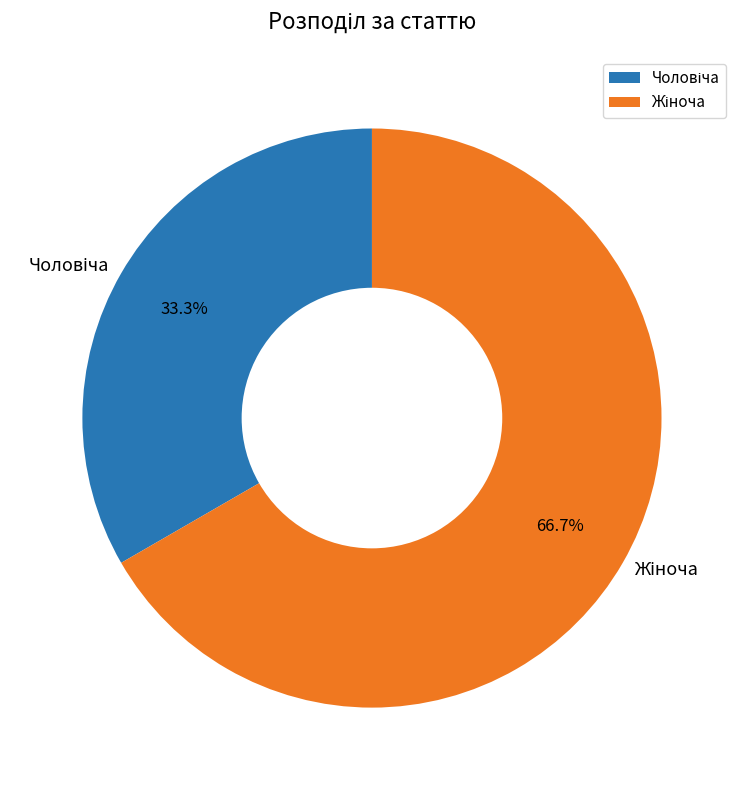

Is there a majority slice in this chart?

Yes